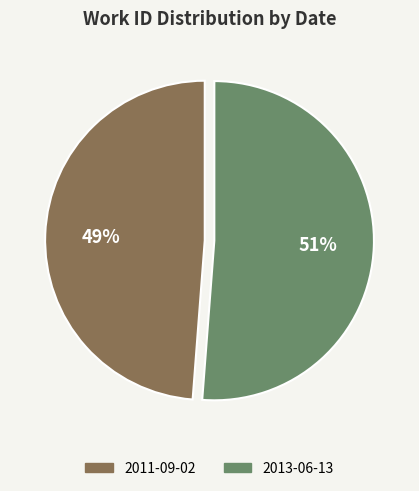

To the nearest percent, what percentage of the pie is 2011-09-02?

49%